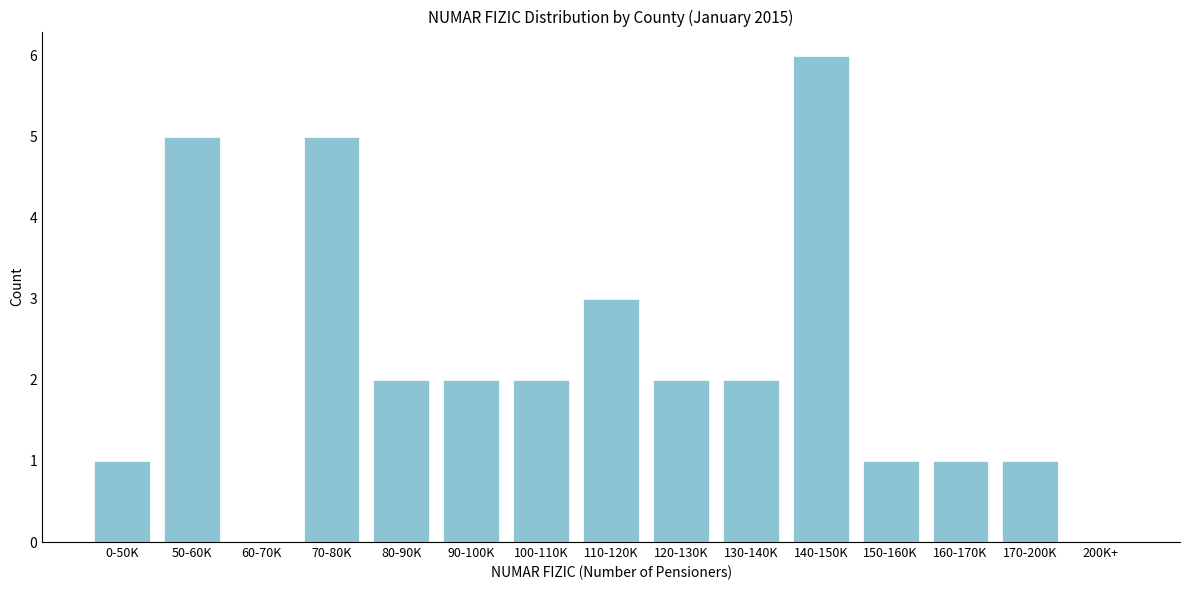

Reading right to left, list all the values displayed in this chart.

200K+=0	170-200K=1	160-170K=1	150-160K=1	140-150K=6	130-140K=2	120-130K=2	110-120K=3	100-110K=2	90-100K=2	80-90K=2	70-80K=5	60-70K=0	50-60K=5	0-50K=1